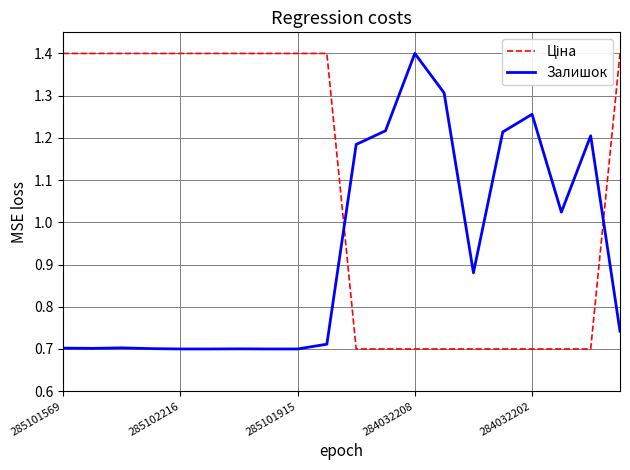

What is the maximum value for Залишок?

1.4